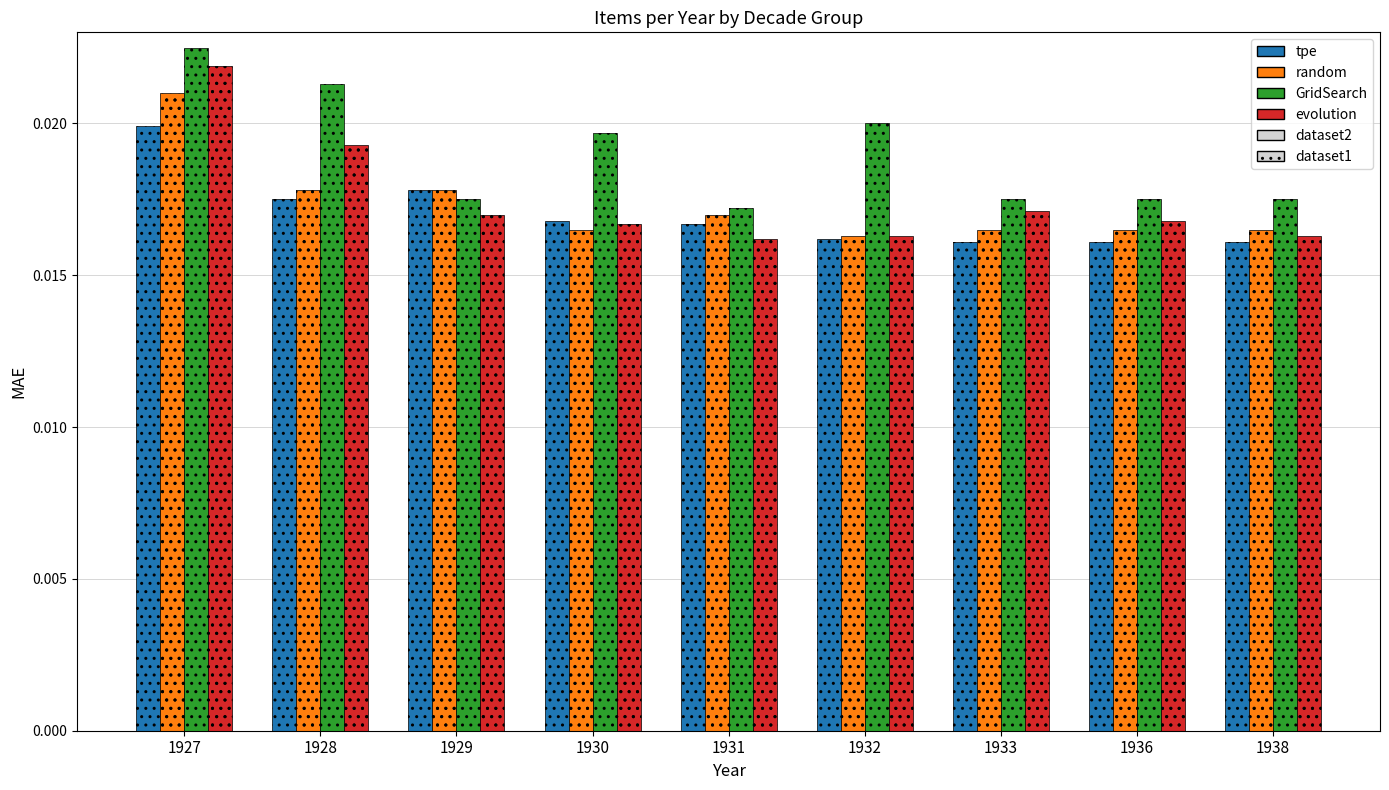

Between 1931 and 1932, which series saw the biggest shift?

GridSearch